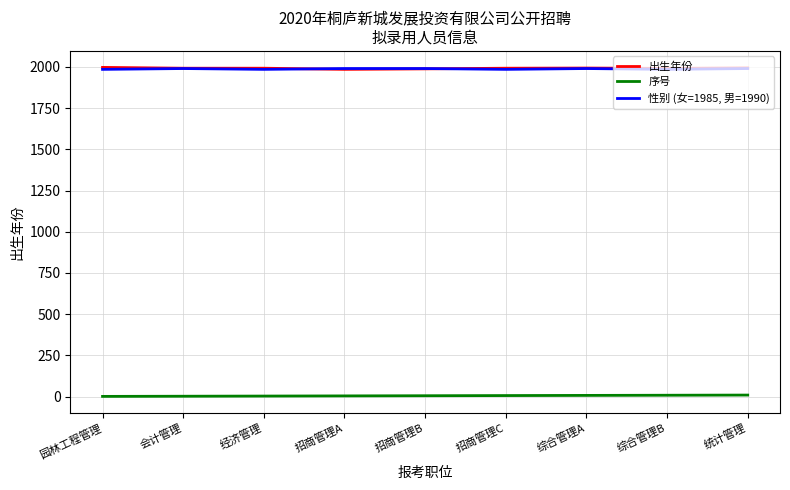

Is it true that 出生年份 equals 1992 at 会计管理?

True